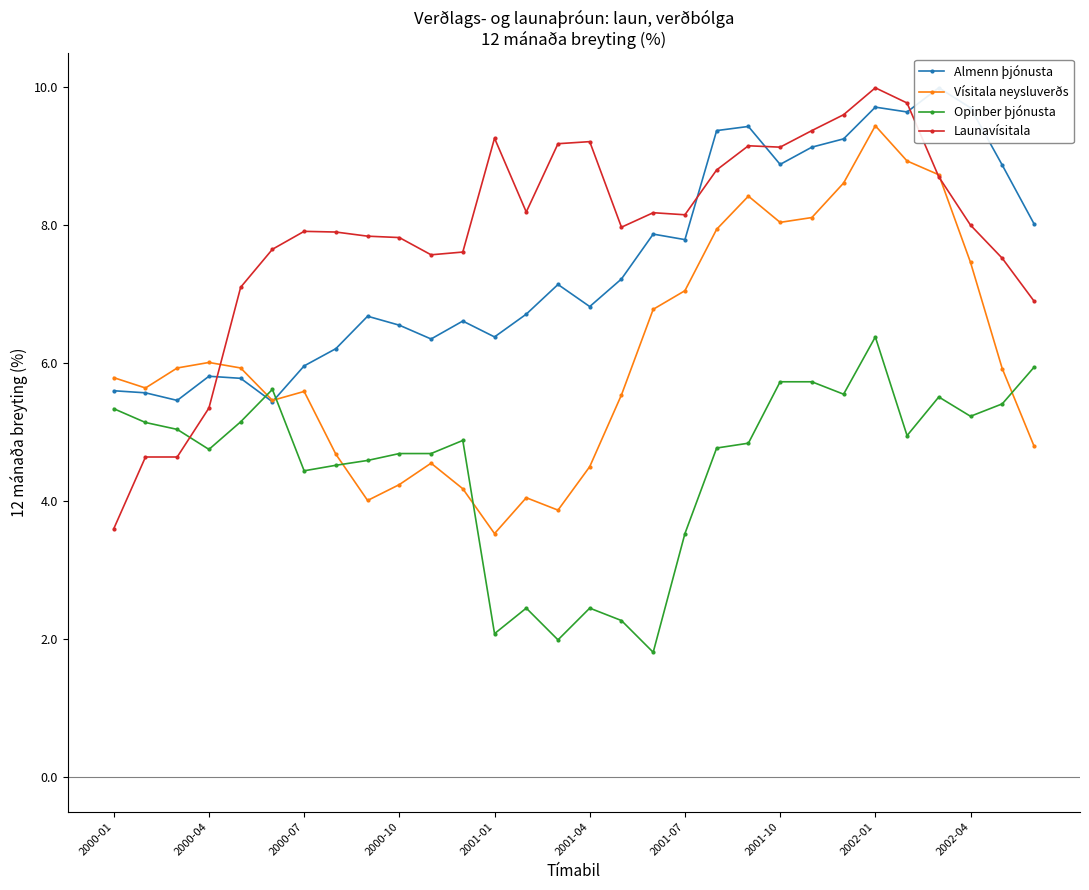

How many intersections are there between Launavísitala and Opinber þjónusta?

1